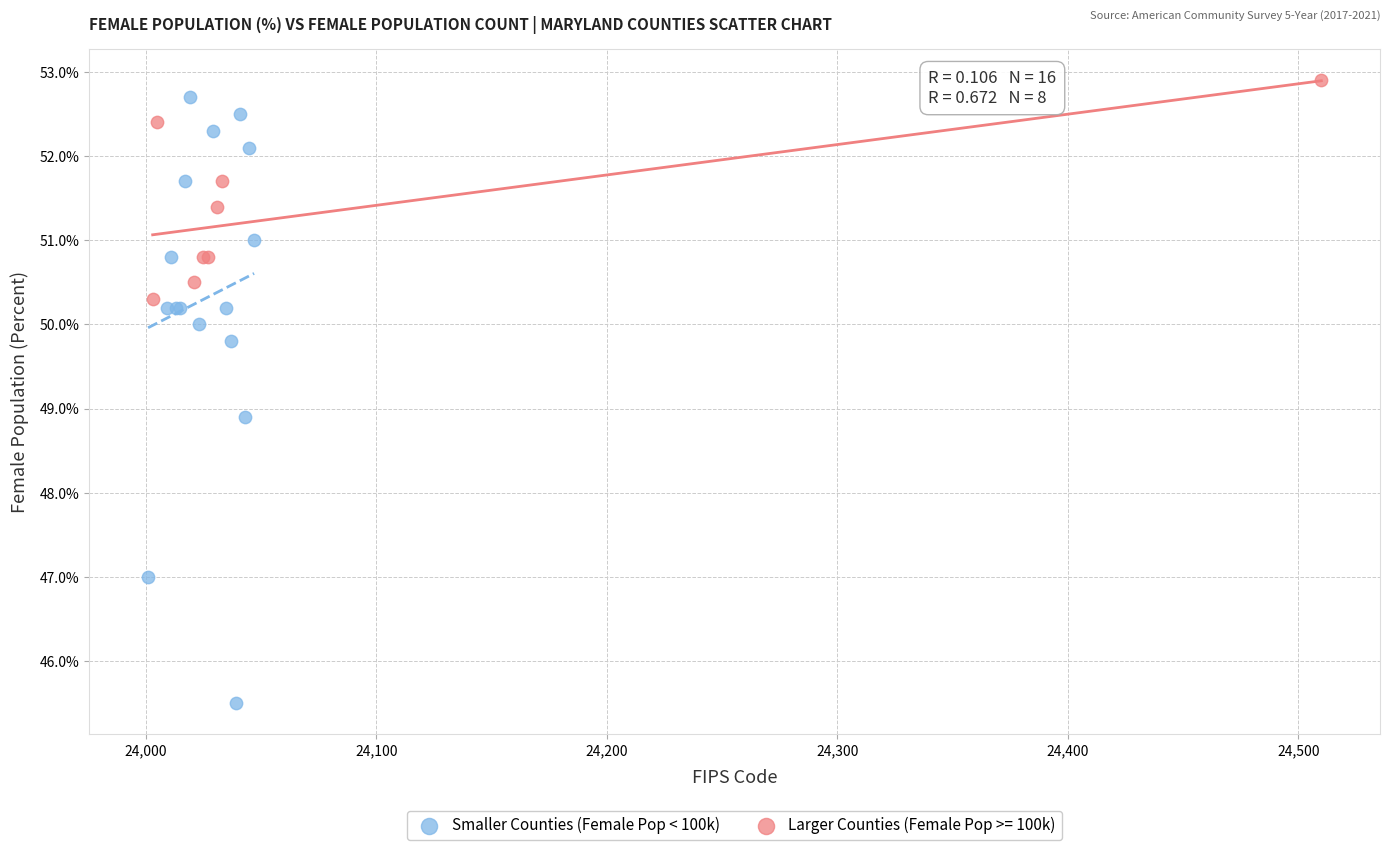

Which series has the widest spread of Y values?

Smaller Counties (Female Pop < 100k)